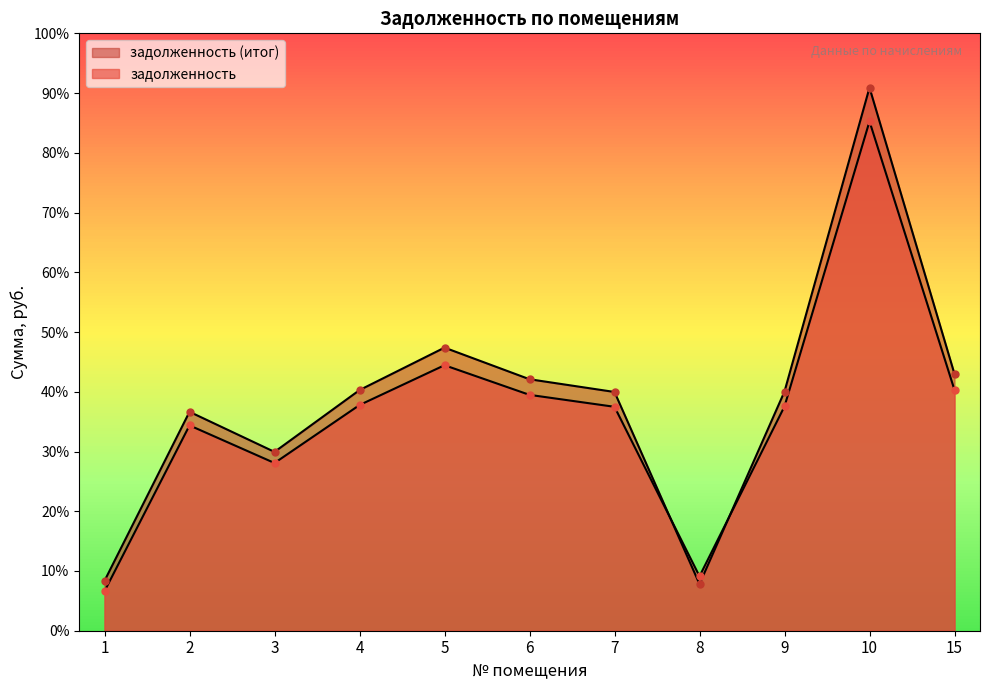

How many interior local peaks does the задолженность series have?

3